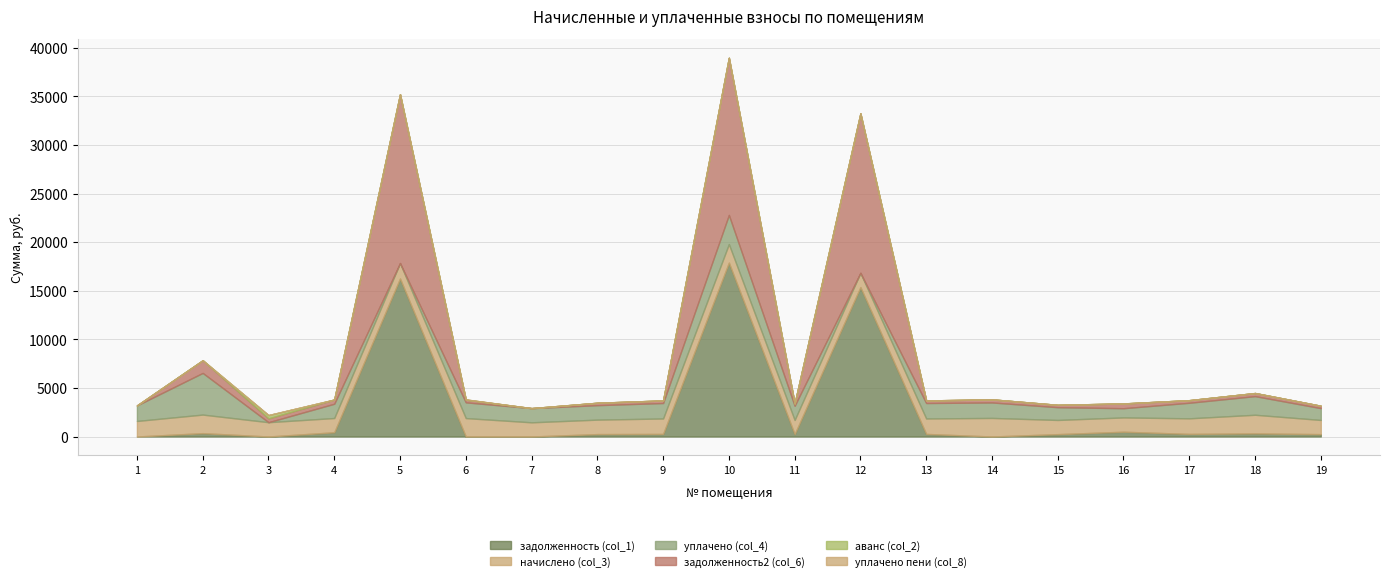

True or false: уплачено пени (col_8) and задолженность2 (col_6) cross at least once.

False